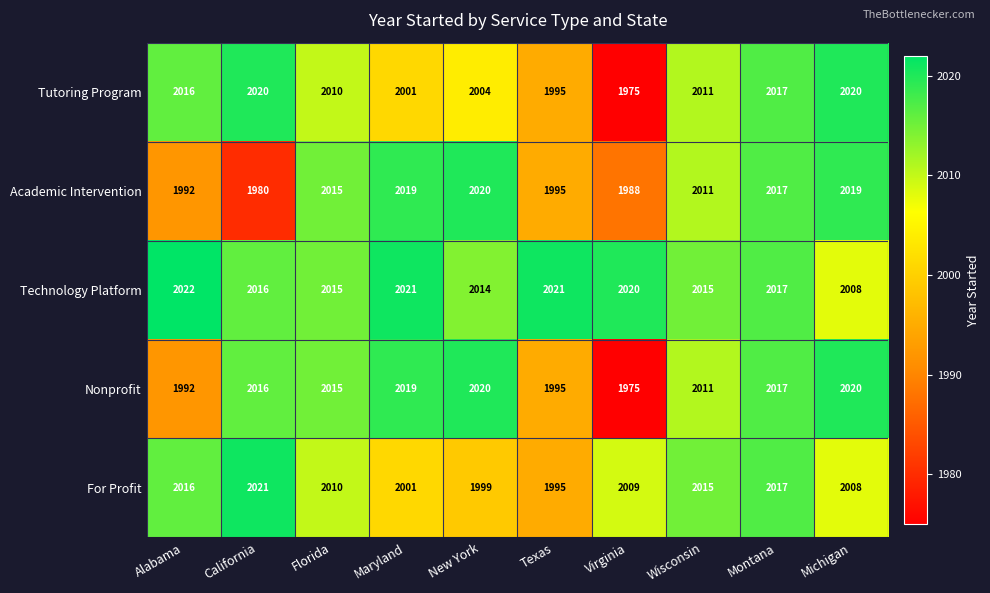

Which series has the largest total across all categories?

Technology Platform